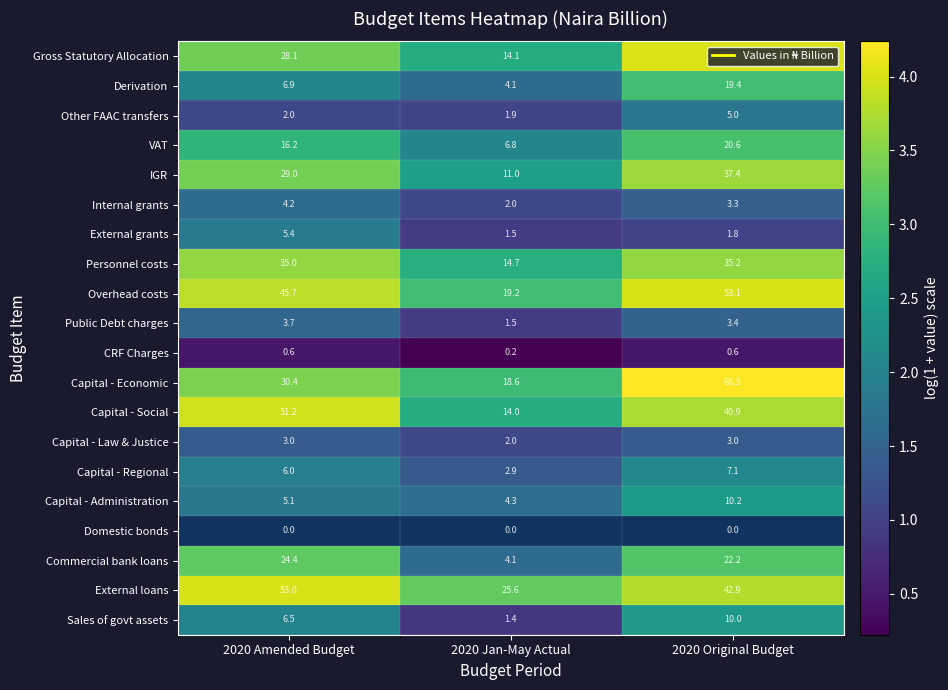

Where is Gross Statutory Allocation nearest to the value 3?

2020 Jan-May Actual